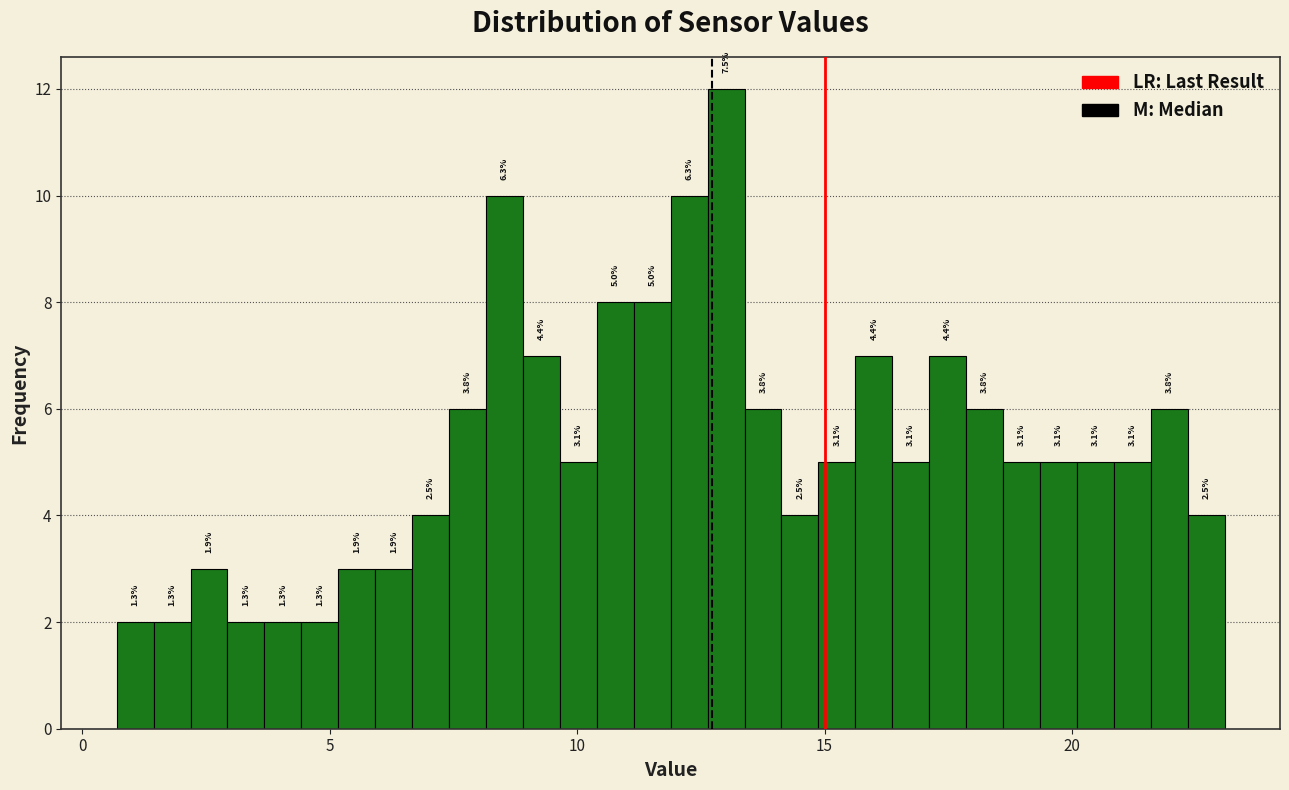

Read against the x-axis, roughly where is the centre of the tallest bar?

13.0